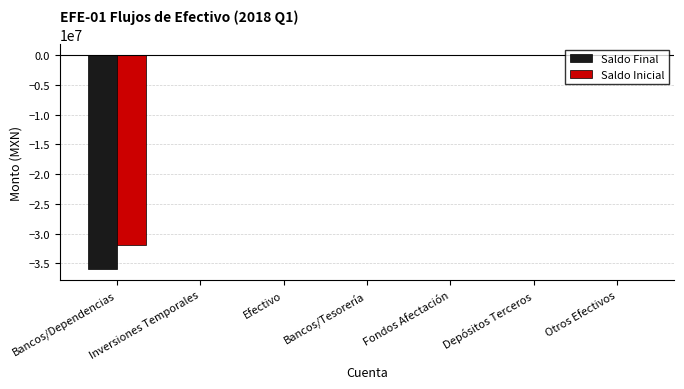

Is the value of Saldo Final at Inversiones Temporales greater than the value of Saldo Inicial at Bancos/Dependencias?

Yes